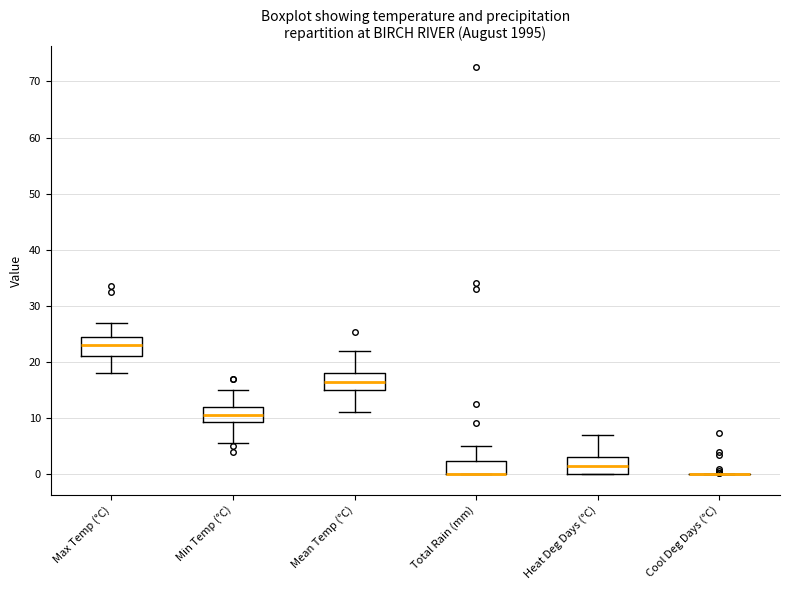

Reading left to right, transcribe this box plot: for each box, give where its median line is, the range the box spans, and where its two whiskers end, as read against the y-axis. The values are not printed on the chart, so give them approximately, as read against the axis.

Max Temp (°C): median 23, box 21 to 25, whiskers 18 to 27
Min Temp (°C): median 11, box 9 to 12, whiskers 6 to 15
Mean Temp (°C): median 17, box 15 to 18, whiskers 11 to 22
Total Rain (mm): median 0 (drawn on the box's lower edge), box 0 to 2, whiskers 0 to 5
Heat Deg Days (°C): median 2, box 0 to 3, whiskers 0 to 7
Cool Deg Days (°C): box collapsed to a line at 0, whiskers 0 to 0